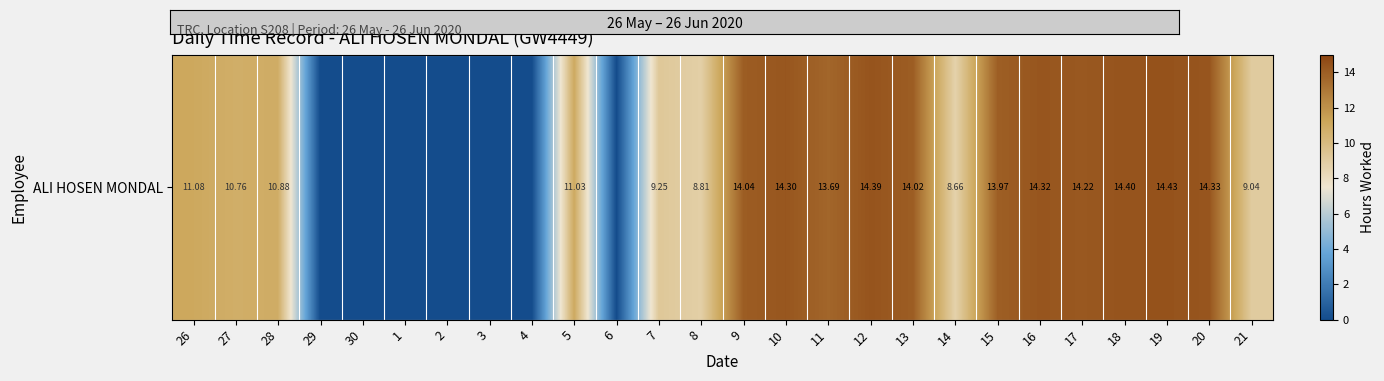

Rank the categories by value from highest to lowest.

19, 18, 12, 20, 16, 10, 17, 9, 13, 15, 11, 26, 5, 28, 27, 7, 21, 8, 14, 29, 30, 1, 2, 3, 4, 6